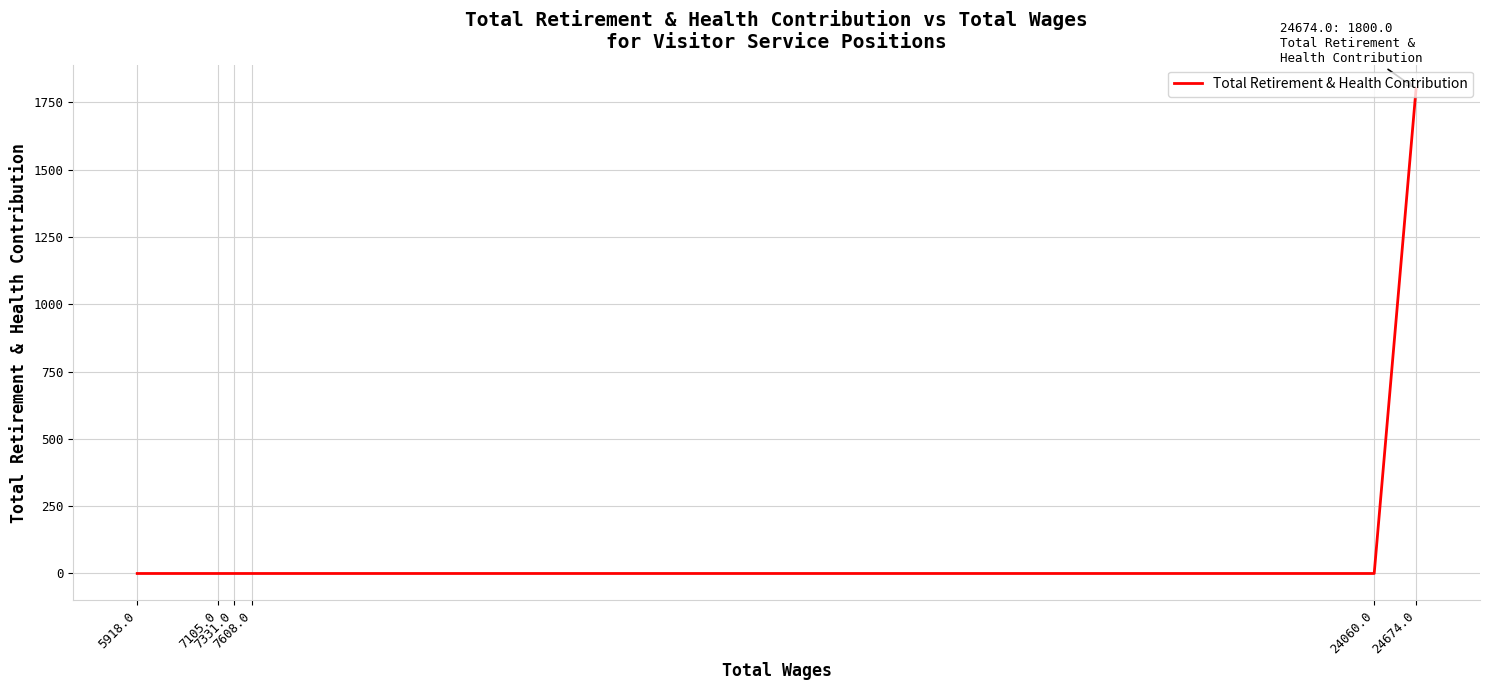

How many lines are shown in the chart?

1